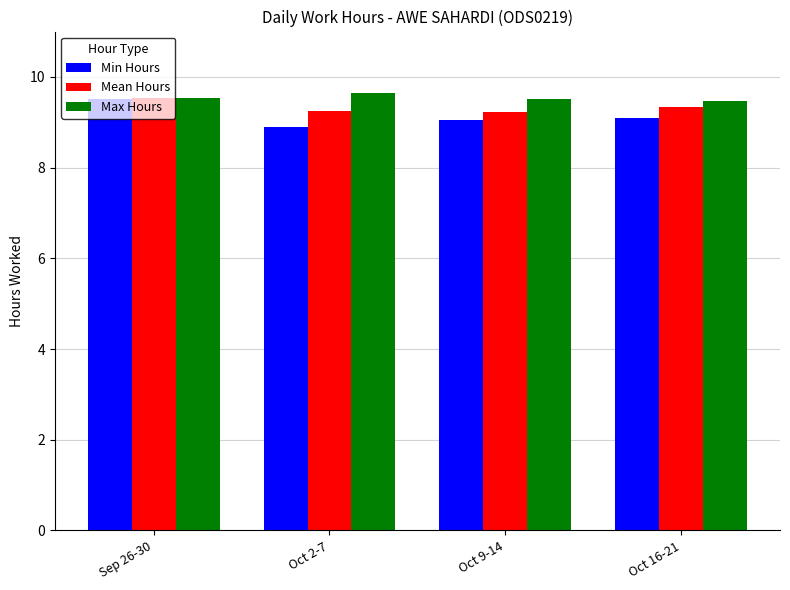

What is the smallest value displayed?

8.9